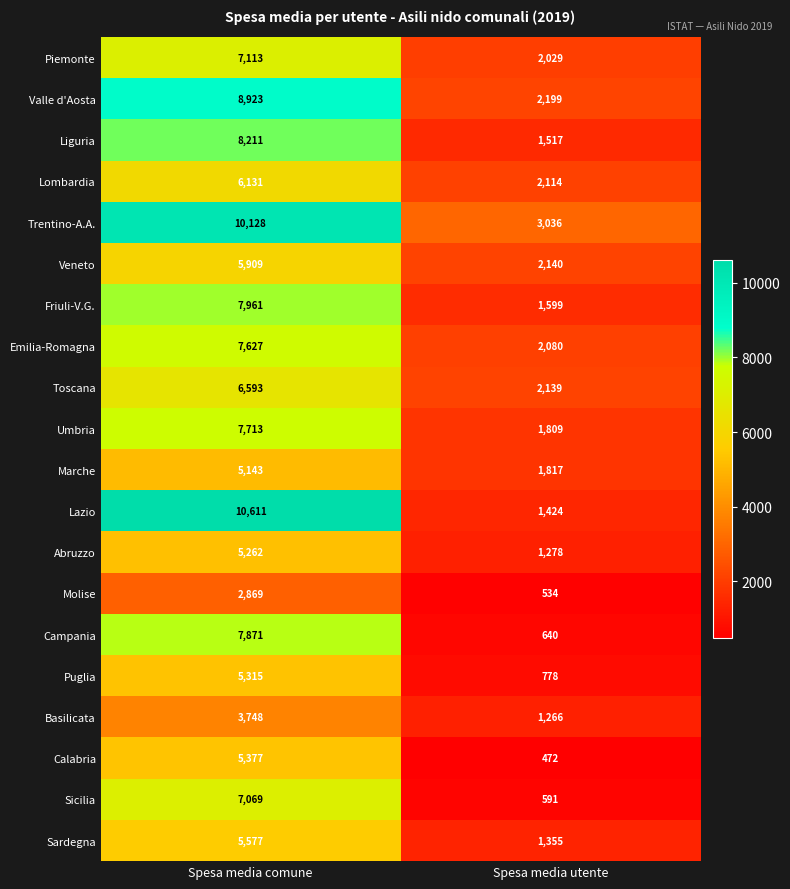

Which series changed the most between Spesa media comune and Spesa media utente?

Lazio